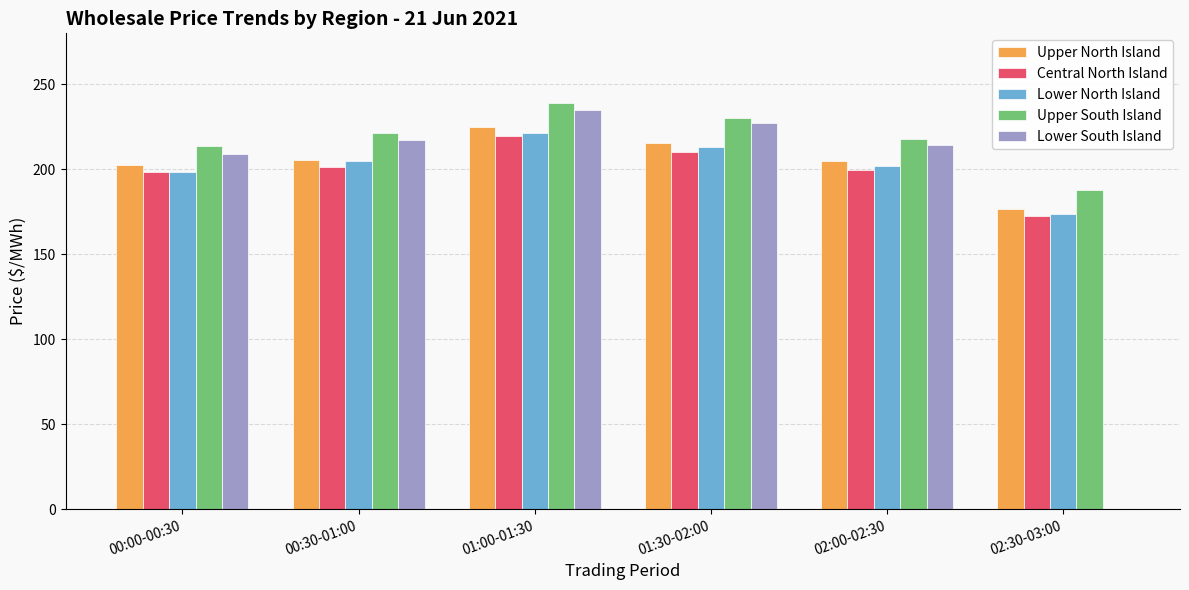

What is the average value of the Upper North Island series?

204.9